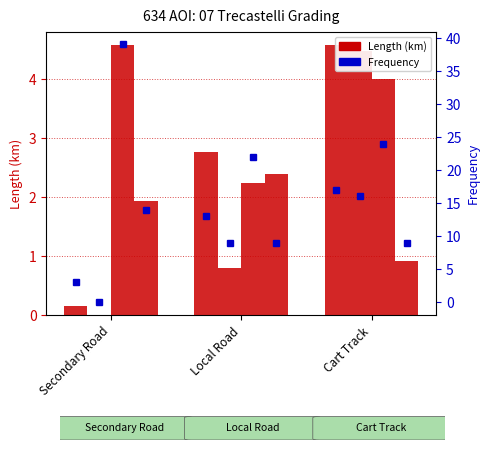

Are the bars horizontal?

No